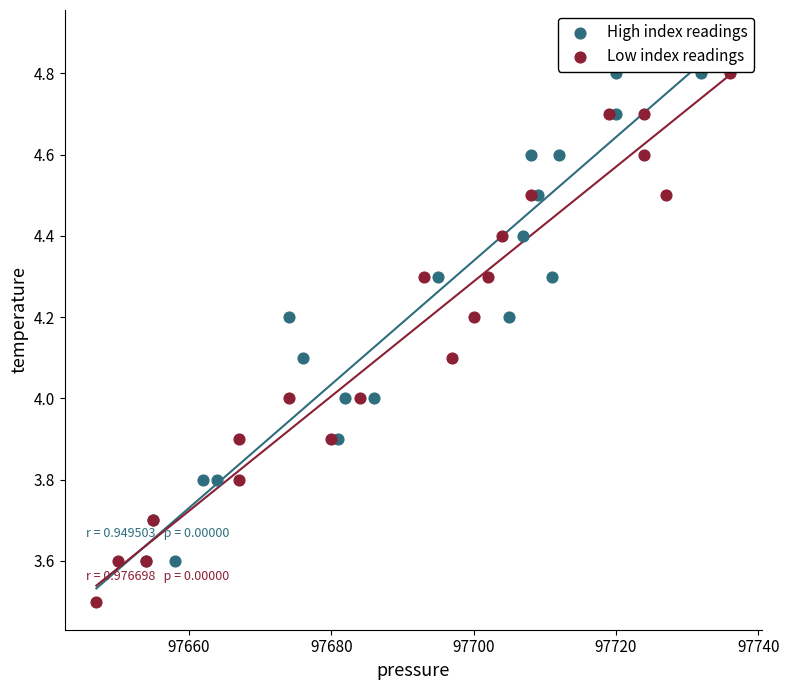

Which series reaches the minimum Y coordinate?

Low index readings